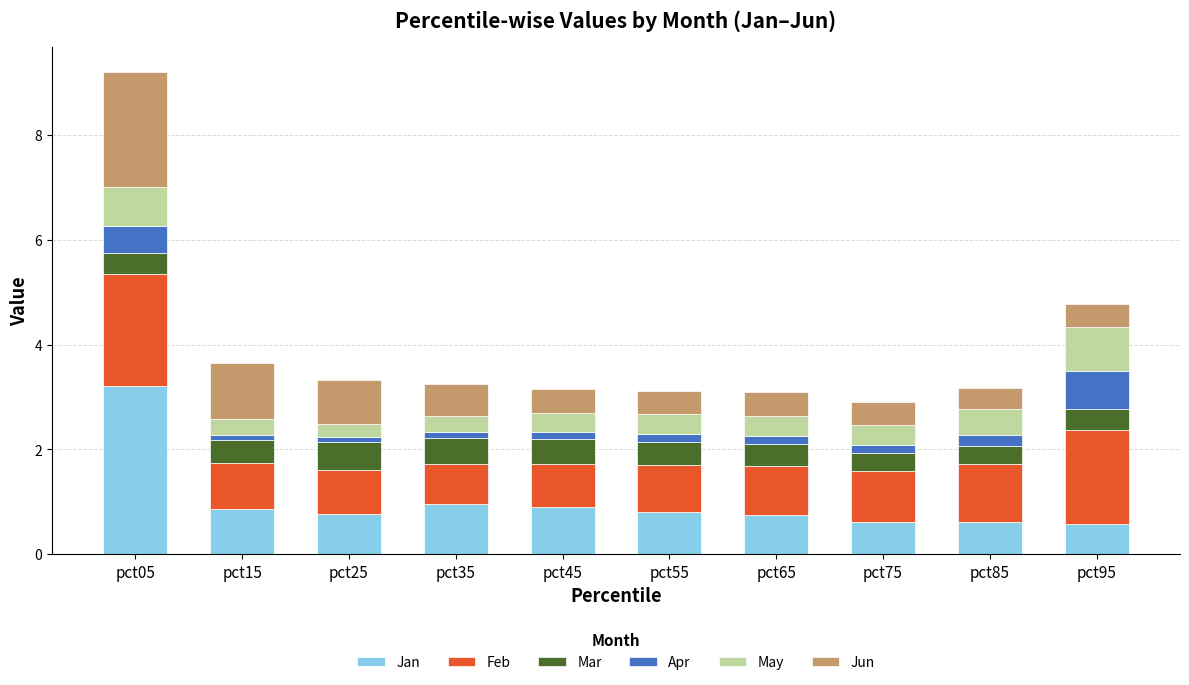

Which category has the highest value in the Jan series?

pct05